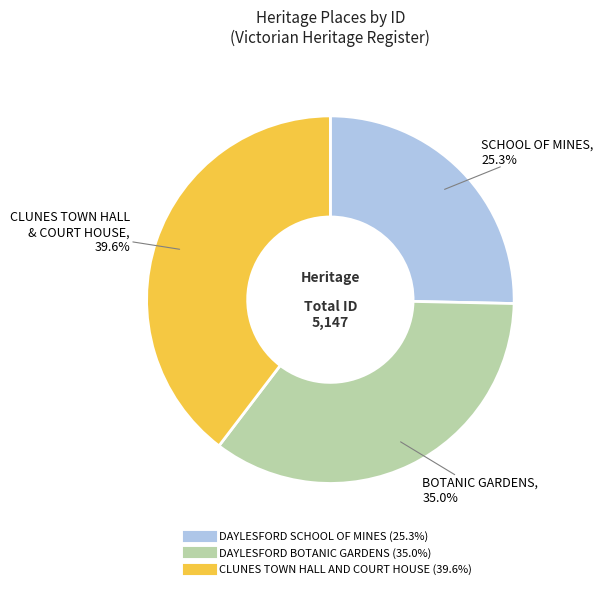

True or false: CLUNES TOWN HALL AND COURT HOUSE accounts for 40% of the total.

True